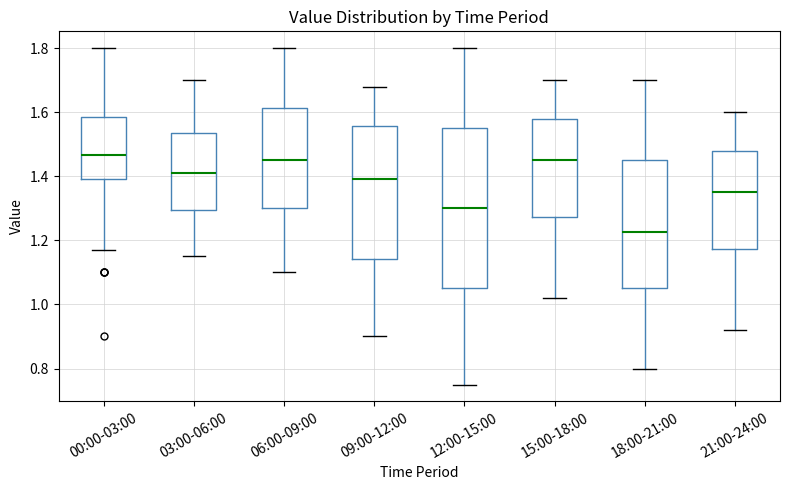

Reading left to right, read every box against the y-axis: the position of its median line, the range the box covers, and the ends of its whiskers. The values are not printed on the chart, so give them approximately, as read against the axis.

00:00-03:00: median 1.46, box 1.40 to 1.58, whiskers 1.18 to 1.80
03:00-06:00: median 1.42, box 1.30 to 1.54, whiskers 1.16 to 1.70
06:00-09:00: median 1.46, box 1.30 to 1.62, whiskers 1.10 to 1.80
09:00-12:00: median 1.40, box 1.14 to 1.56, whiskers 0.90 to 1.68
12:00-15:00: median 1.30, box 1.06 to 1.56, whiskers 0.76 to 1.80
15:00-18:00: median 1.46, box 1.28 to 1.58, whiskers 1.02 to 1.70
18:00-21:00: median 1.22, box 1.06 to 1.46, whiskers 0.80 to 1.70
21:00-24:00: median 1.36, box 1.18 to 1.48, whiskers 0.92 to 1.60